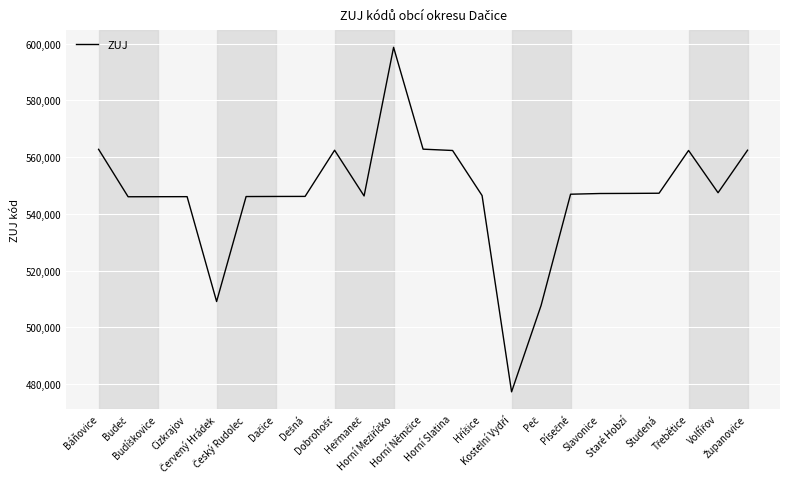

What is the smallest value displayed?

477303